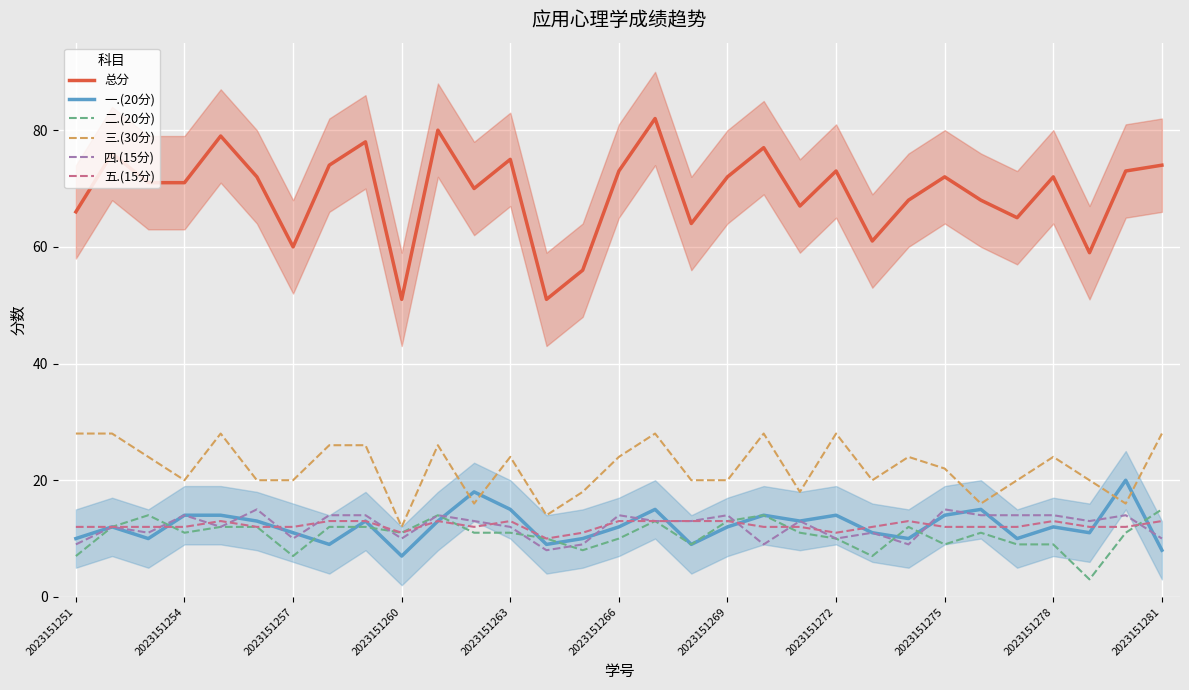

Is it true that 总分 equals 73 at 2023151272?

True